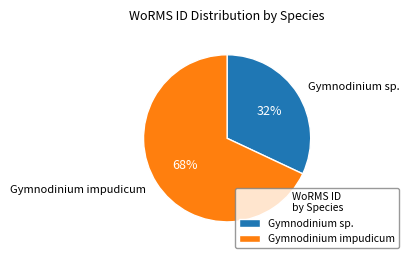

Does Gymnodinium impudicum represent more than half of the total?

Yes